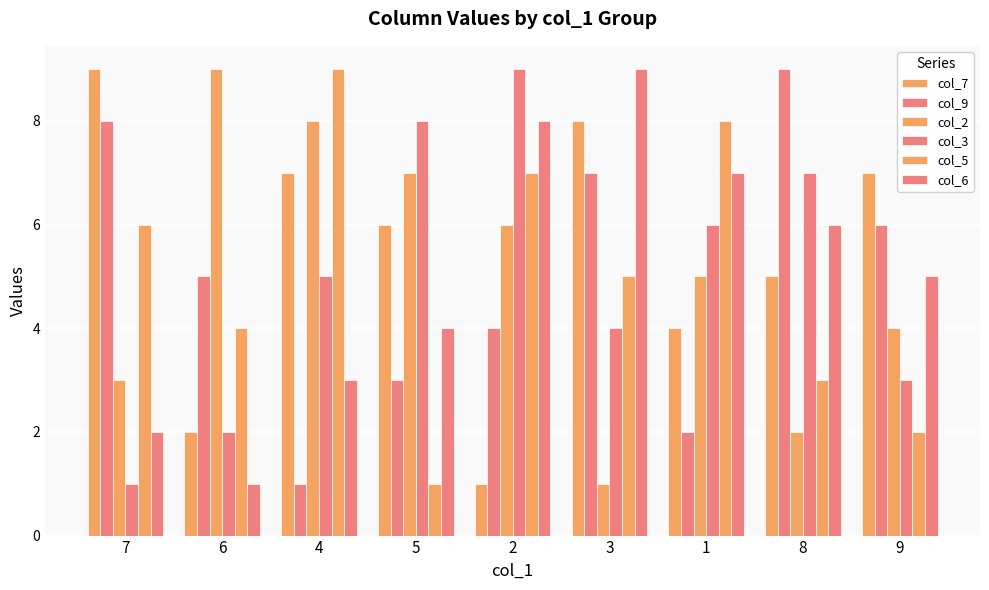

What is the sum of all col_7 values?

49